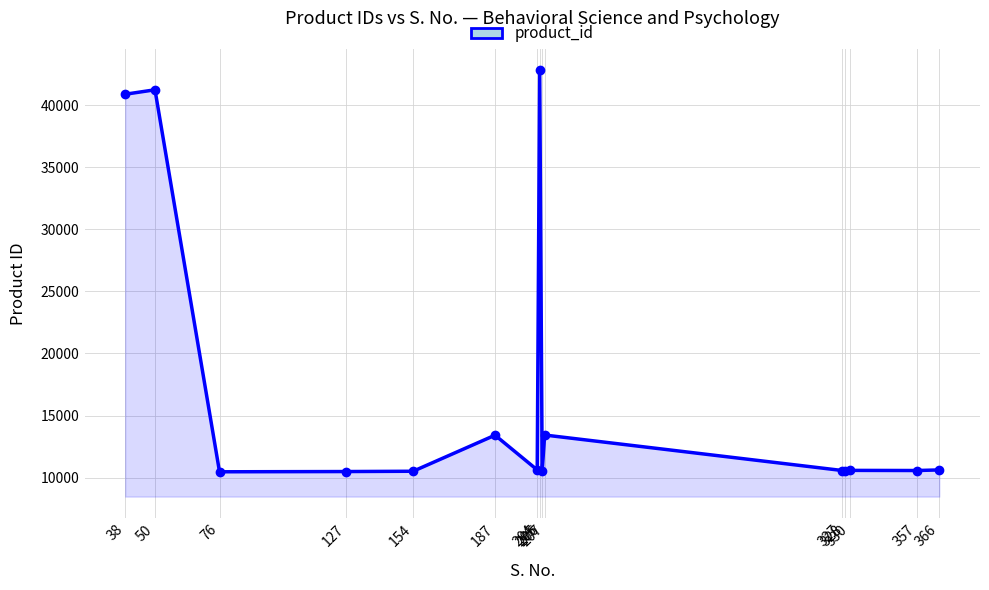

What is the average value?

17153